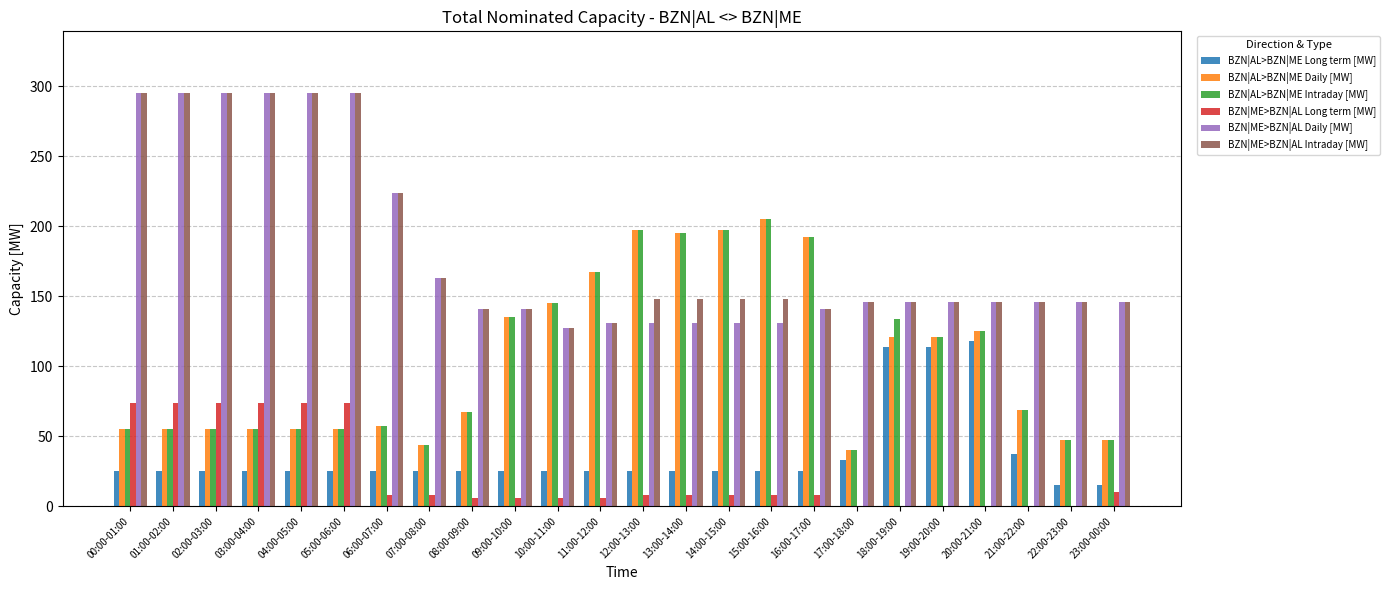

What is the maximum value shown in the chart?

295